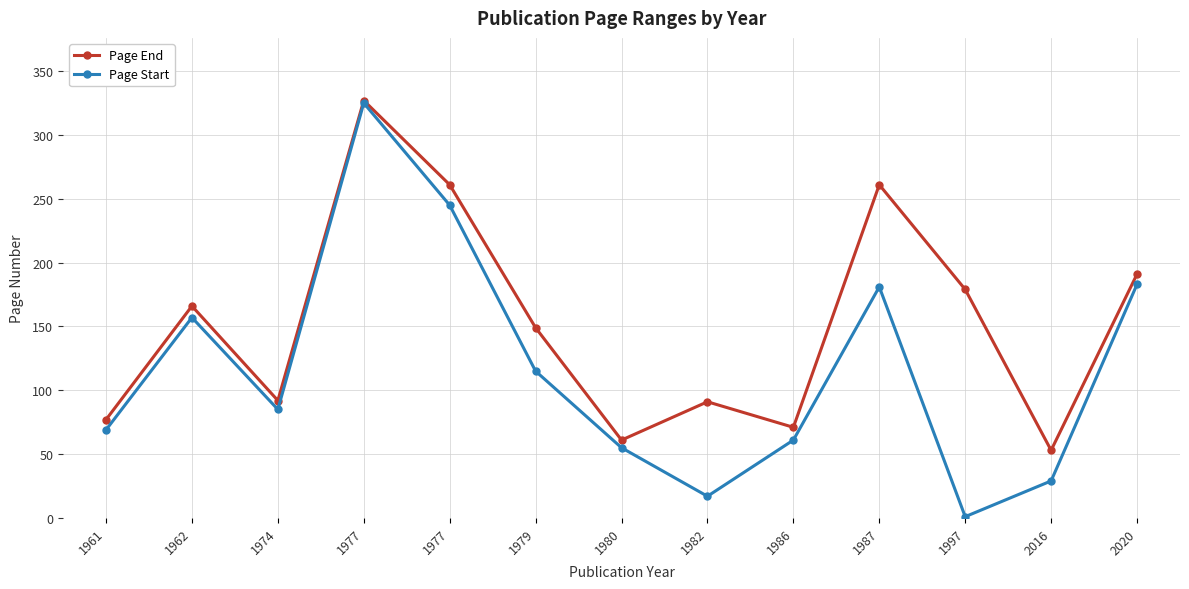

At 1997, list the series in order from largest to smallest.

Page End, Page Start